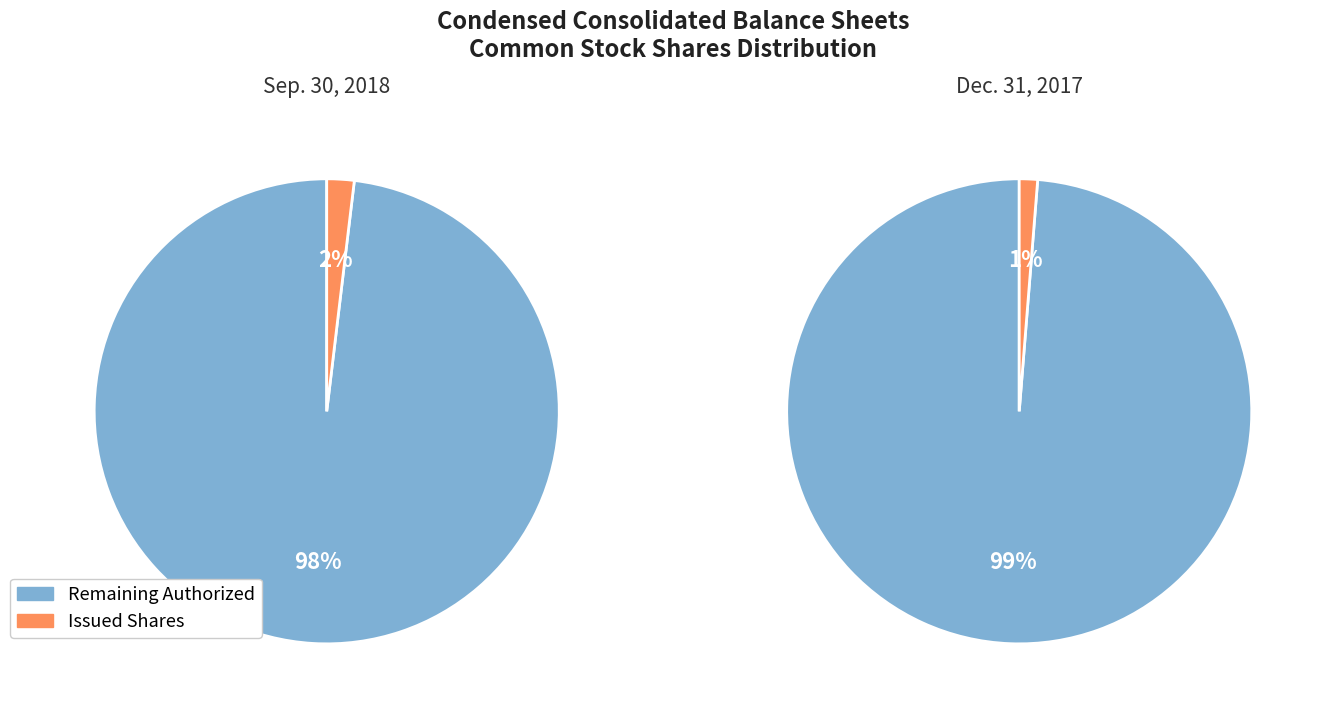

What portion of the pie excludes Common stock issued (in shares)?

98.2%